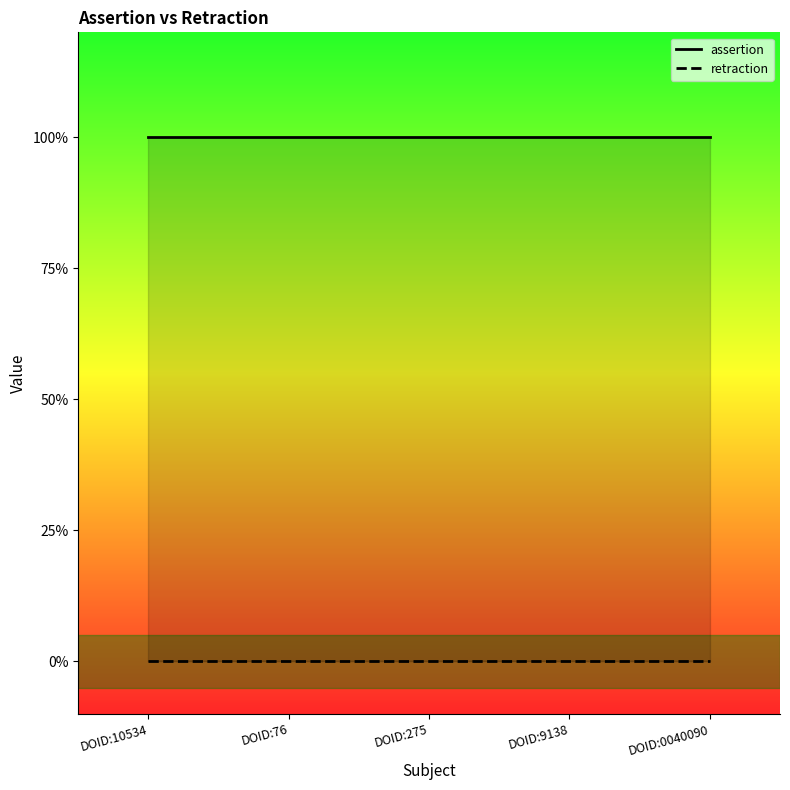

What is the label of the 5th point from the left?

DOID:0040090